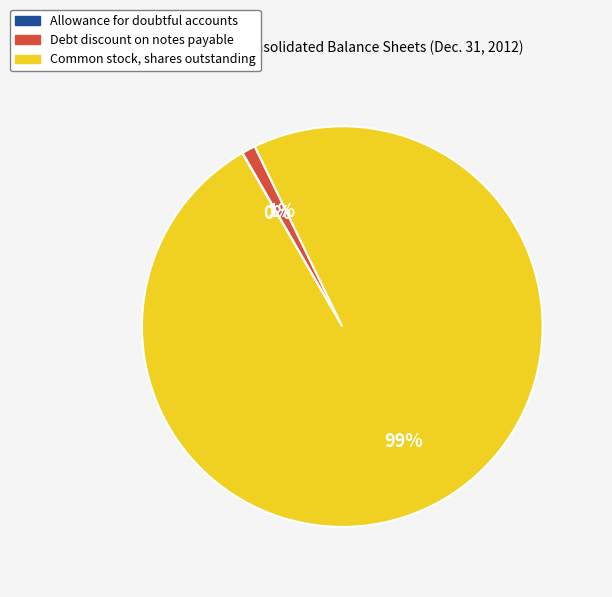

To the nearest percent, what is the combined percentage of Debt discount on notes payable and Common stock, shares outstanding?

100%